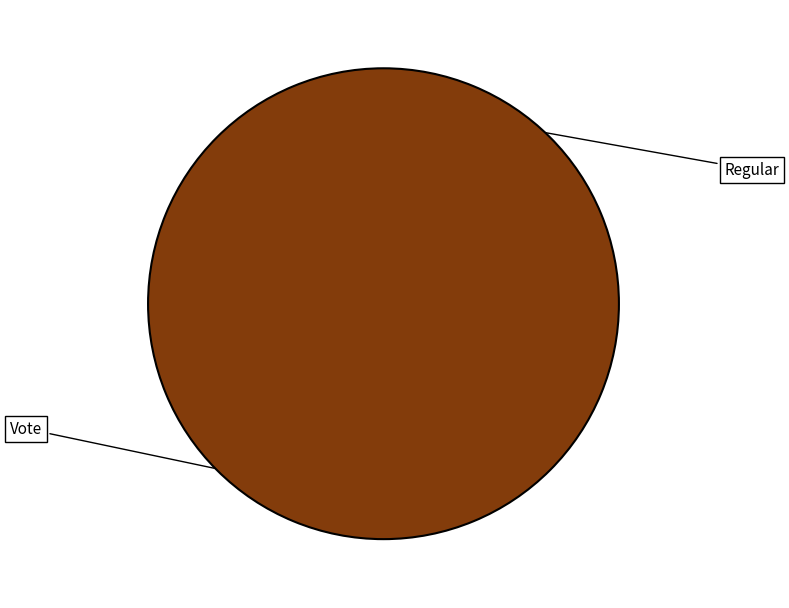

What is the largest slice in the pie chart?

Vote